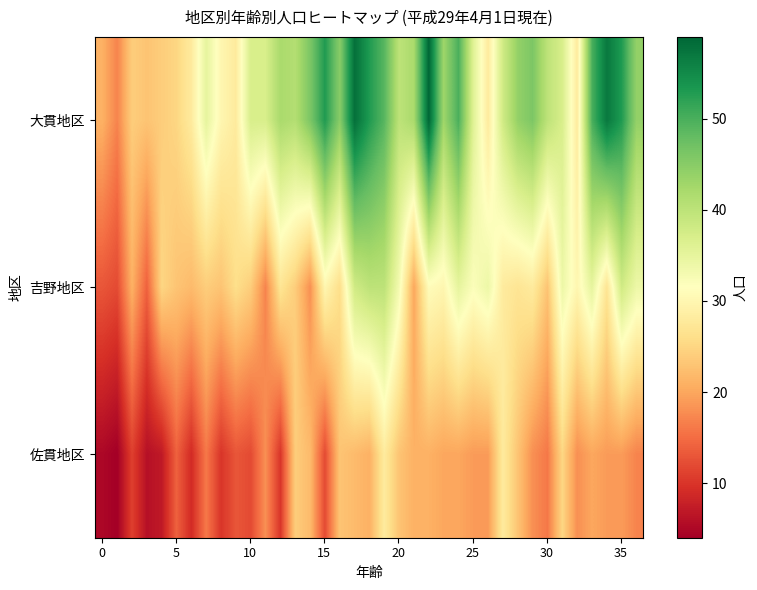

At which category is the sum across all series the highest?

17